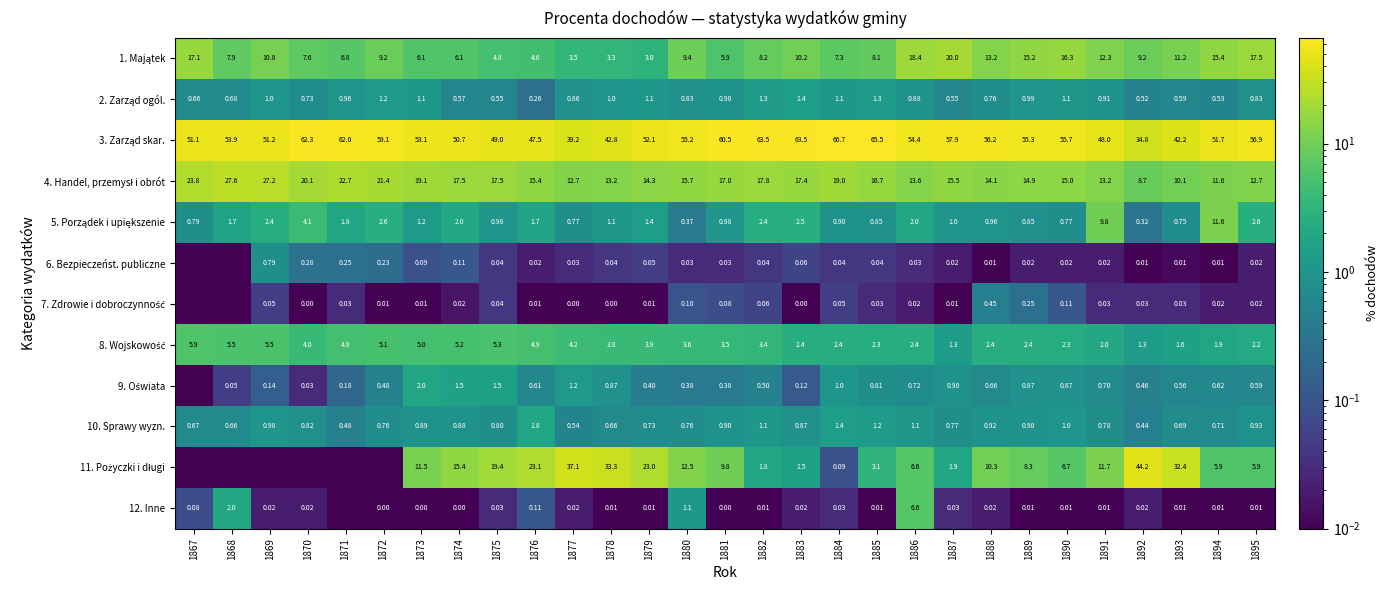

Which series has the largest range (max minus min)?

11. Pożyczki i długi